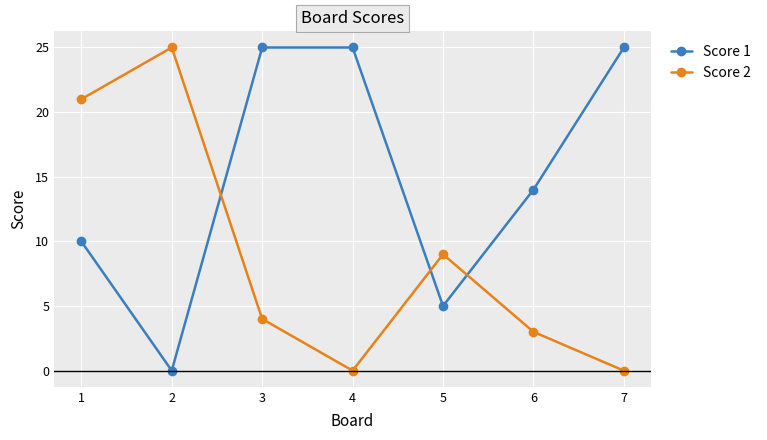

List the series in order of their overall mean, lowest first.

Score 2, Score 1